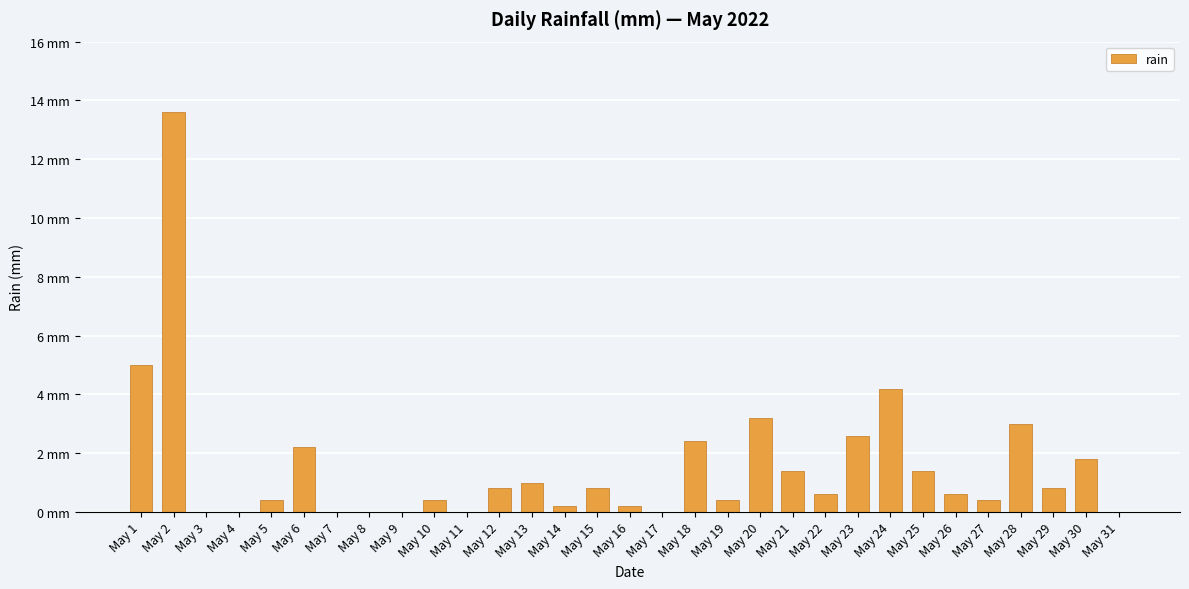

Are the bars horizontal?

No